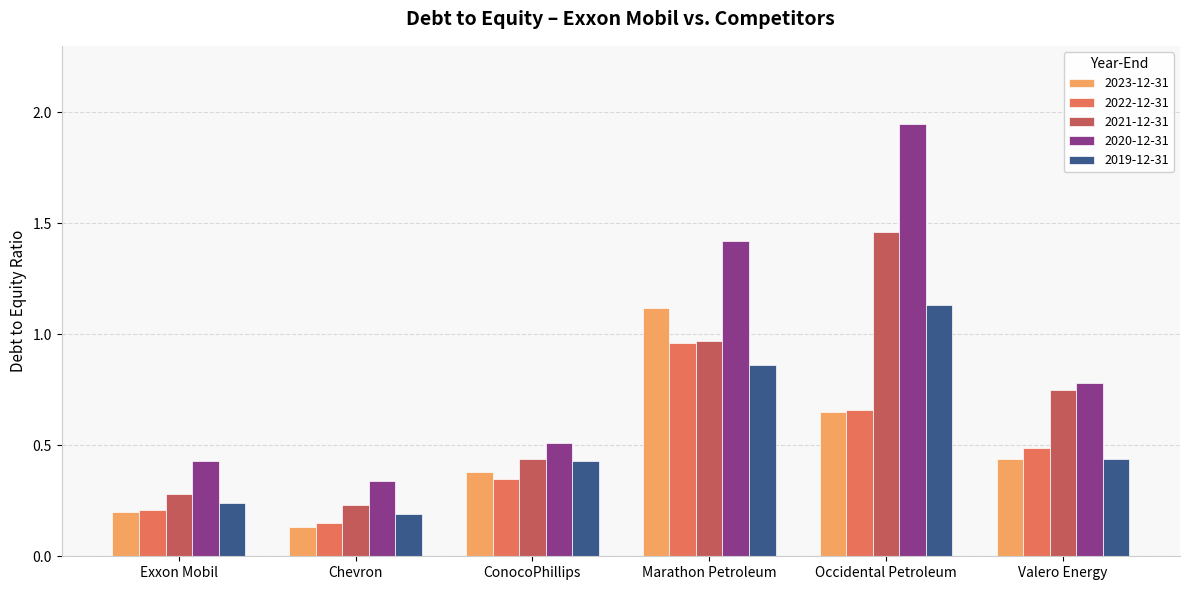

How many bars are there in each group?

5